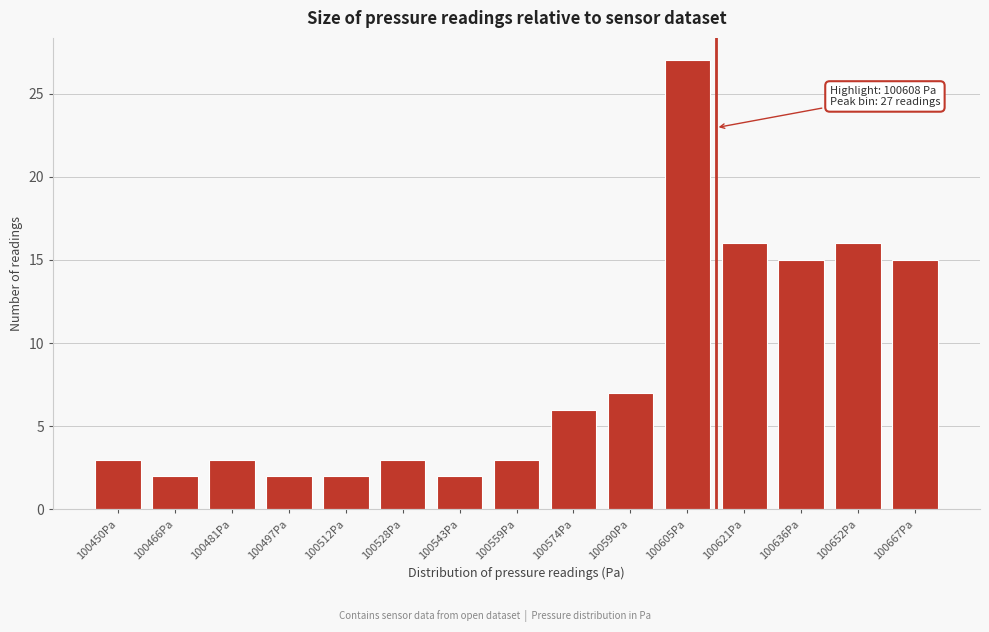

Reading left to right, extract all data points from this chart.

3	2	3	2	2	3	2	3	6	7	27	16	15	16	15